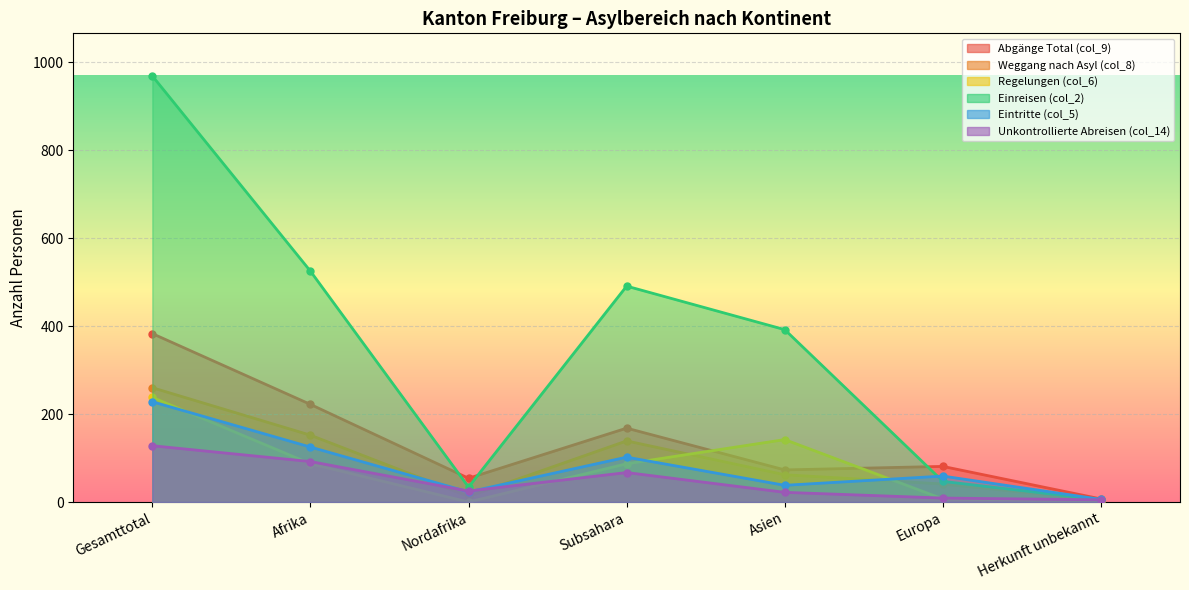

What is the label of the 1st point from the right?

Herkunft unbekannt